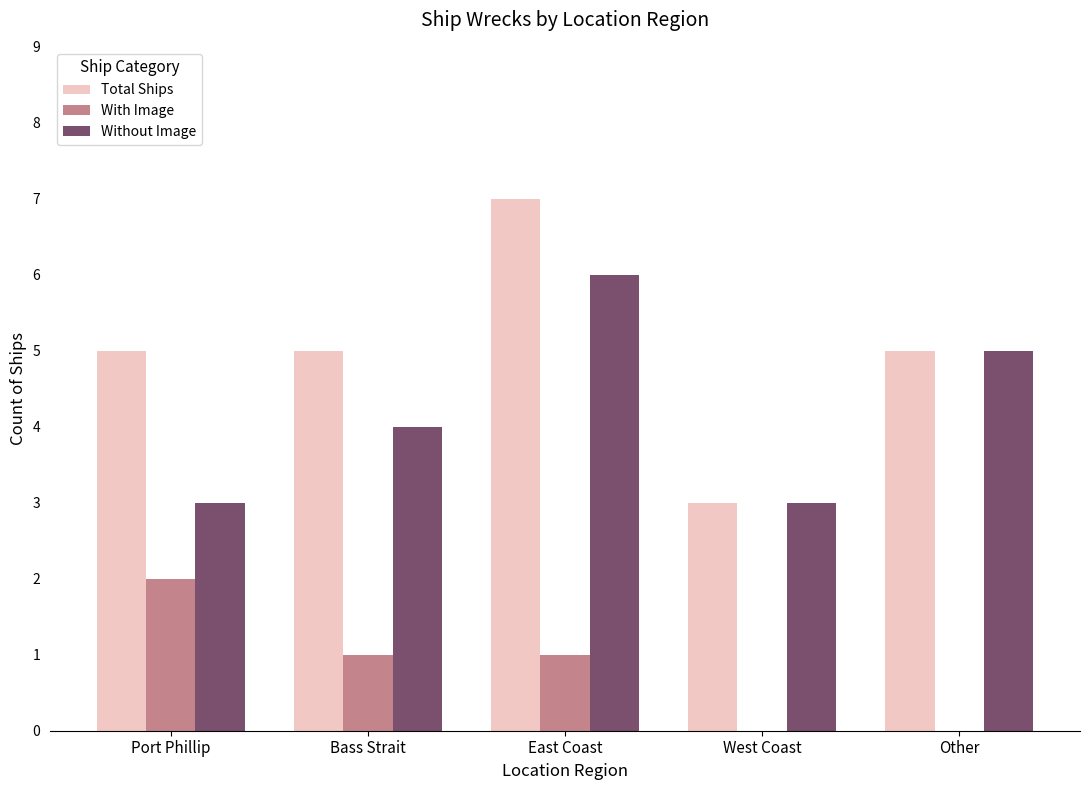

Which category has the highest value in the Without Image series?

East Coast